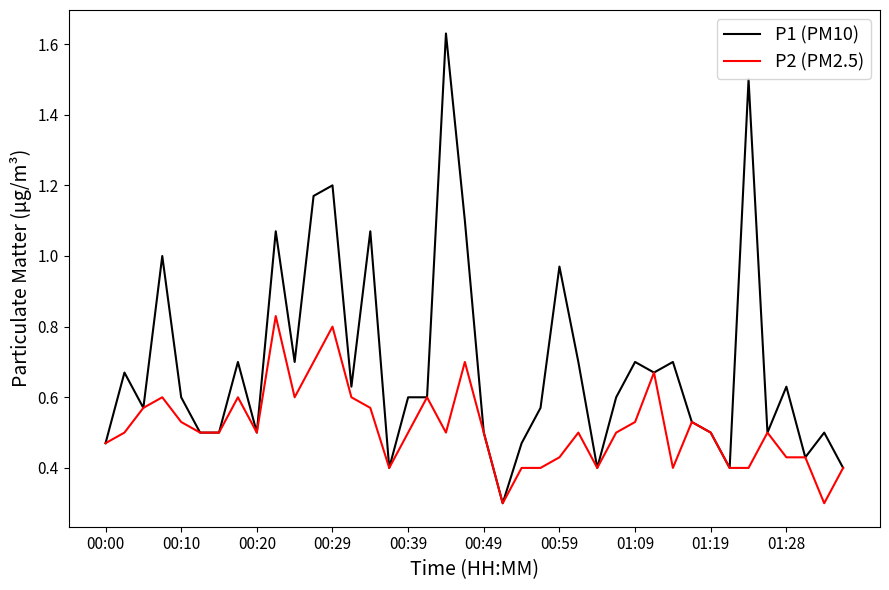

List the series in order of their peak value, highest first.

P1 (PM10), P2 (PM2.5)